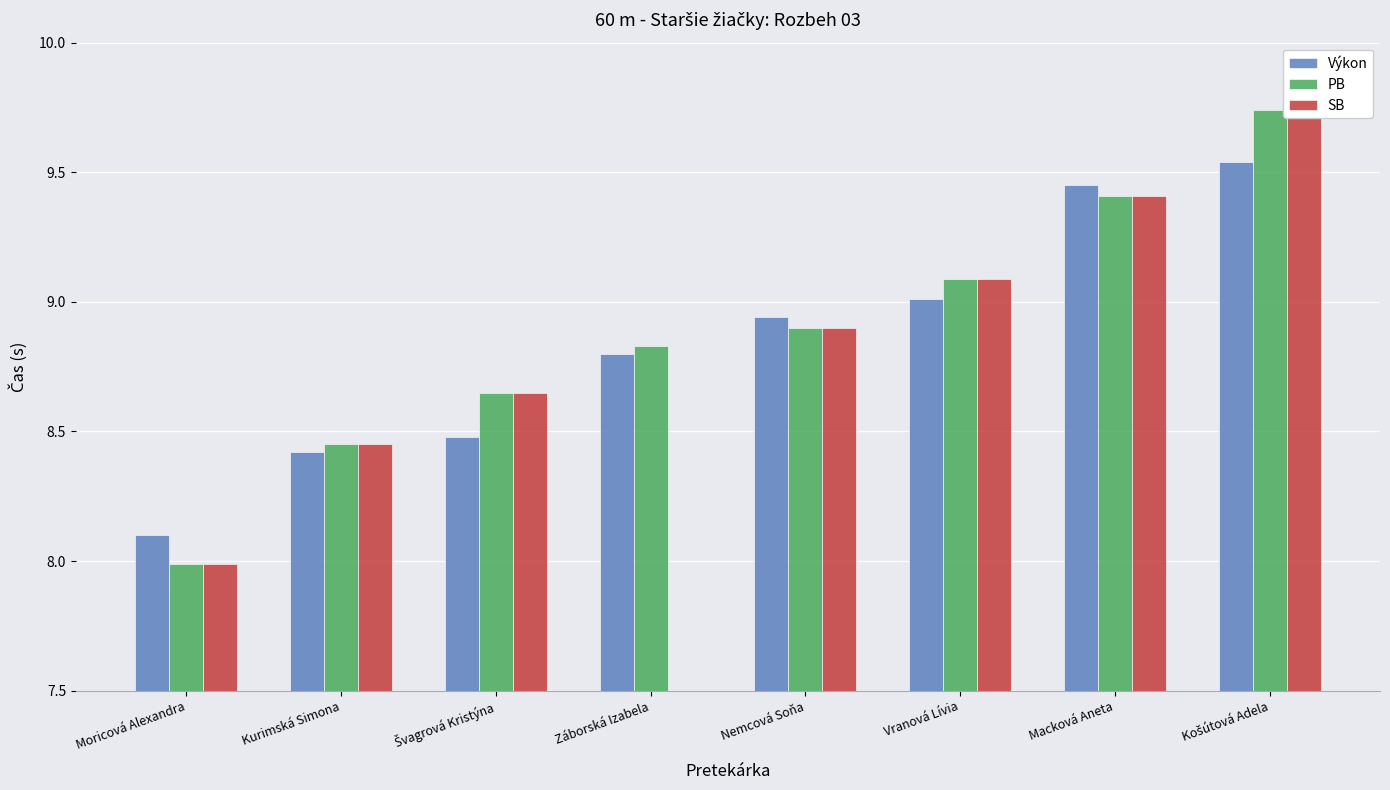

True or false: Výkon has a value of 14.5 at Moricová Alexandra.

False